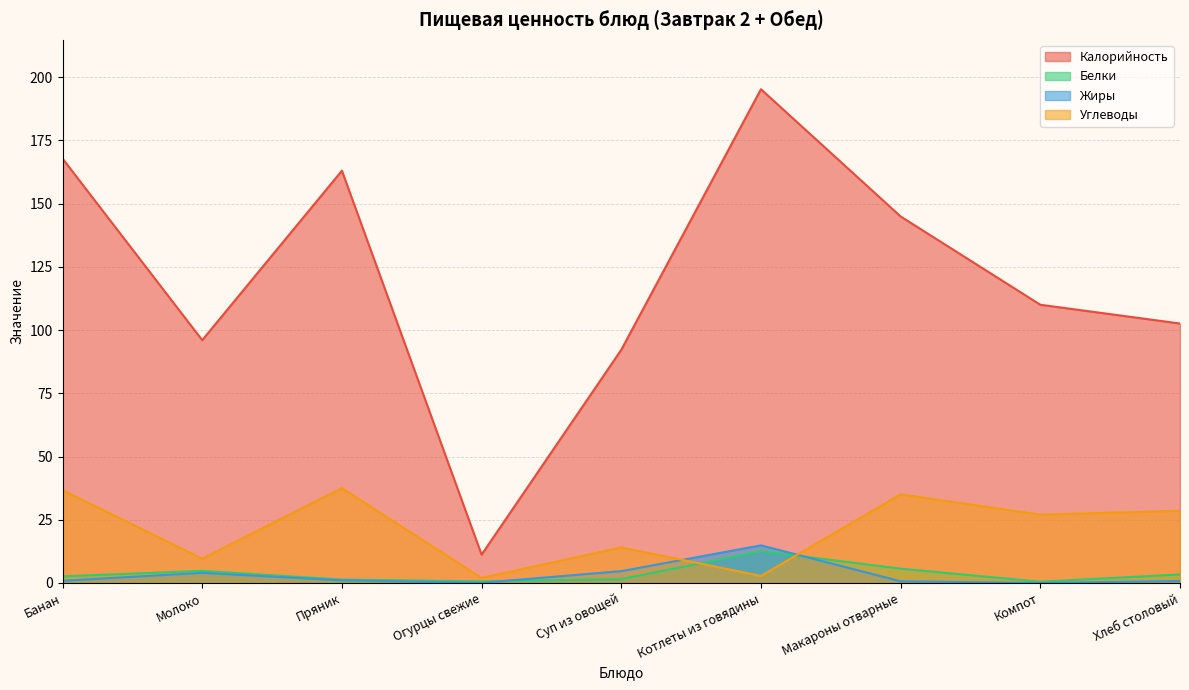

Is the value of Углеводы at Пряник greater than the value of Жиры at Суп из овощей?

Yes